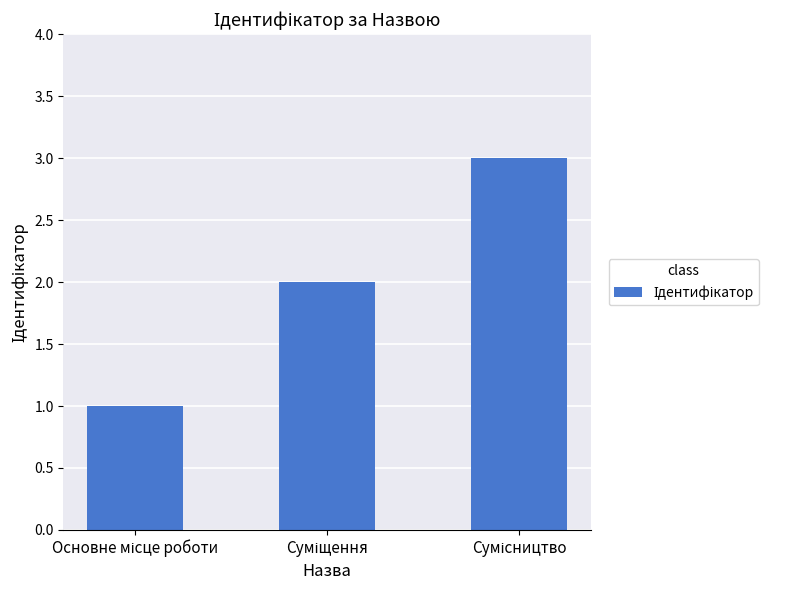

How many bars are there in total?

3